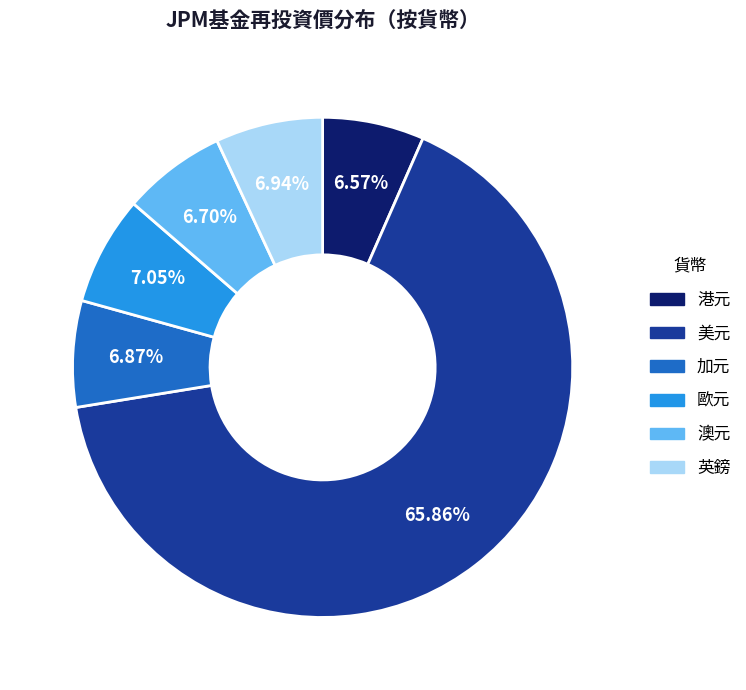

Which category accounts for the majority?

美元